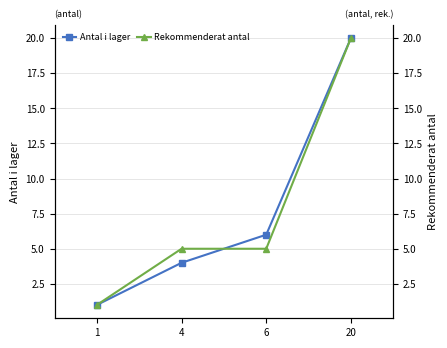

Which series changed the most between 1 and 4?

Rekommenderat antal